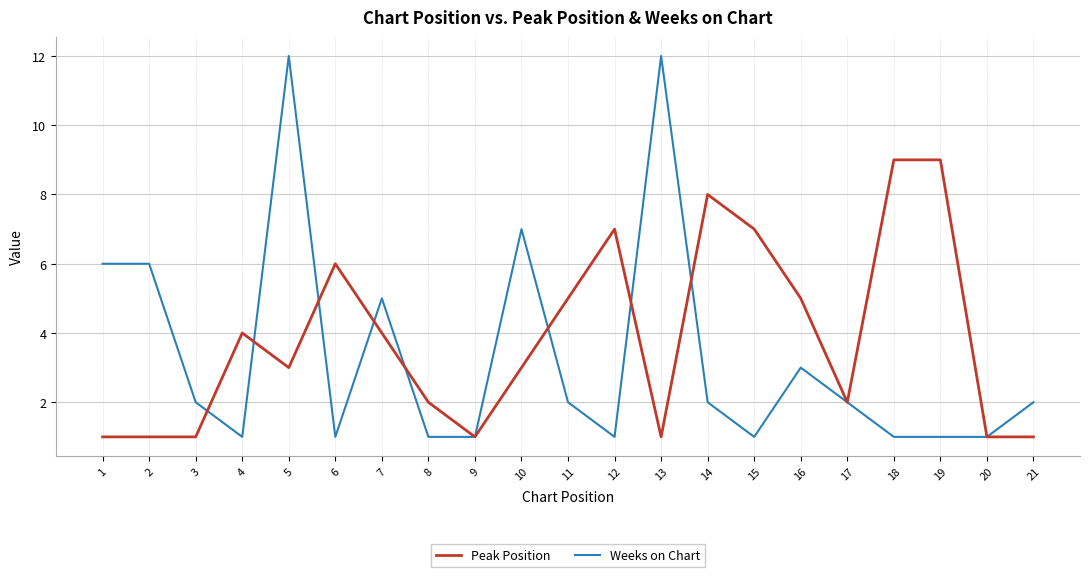

Rank the series at 13 from highest to lowest value.

Weeks on Chart, Peak Position